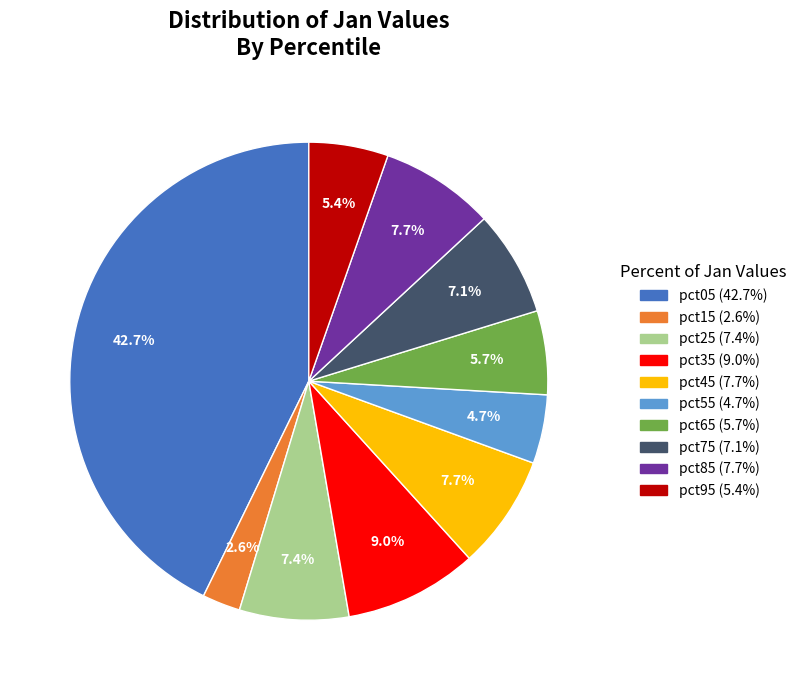

What percentage is the pct35 slice, to the nearest percent?

9%